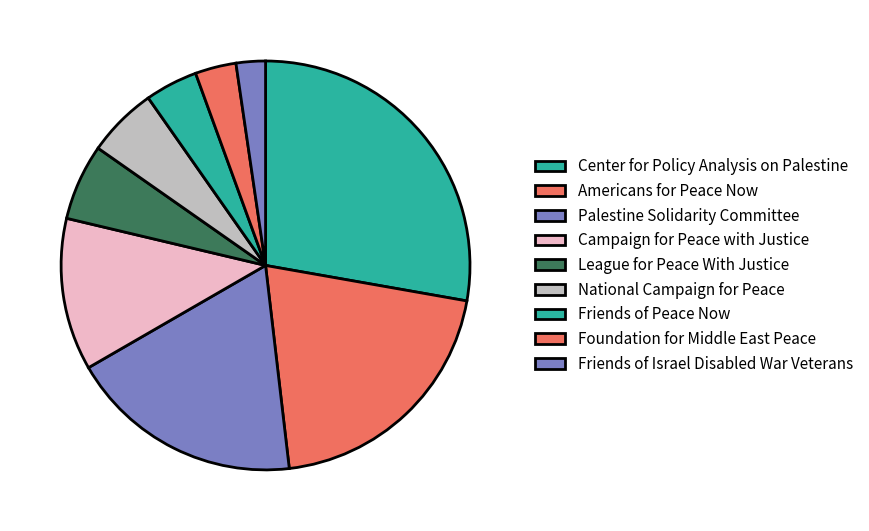

Rank the categories by value from lowest to highest.

Friends of Israel Disabled War Veterans, Foundation for Middle East Peace, Friends of Peace Now, National Campaign for Peace, League for Peace With Justice, Campaign for Peace with Justice, Palestine Solidarity Committee, Americans for Peace Now, Center for Policy Analysis on Palestine